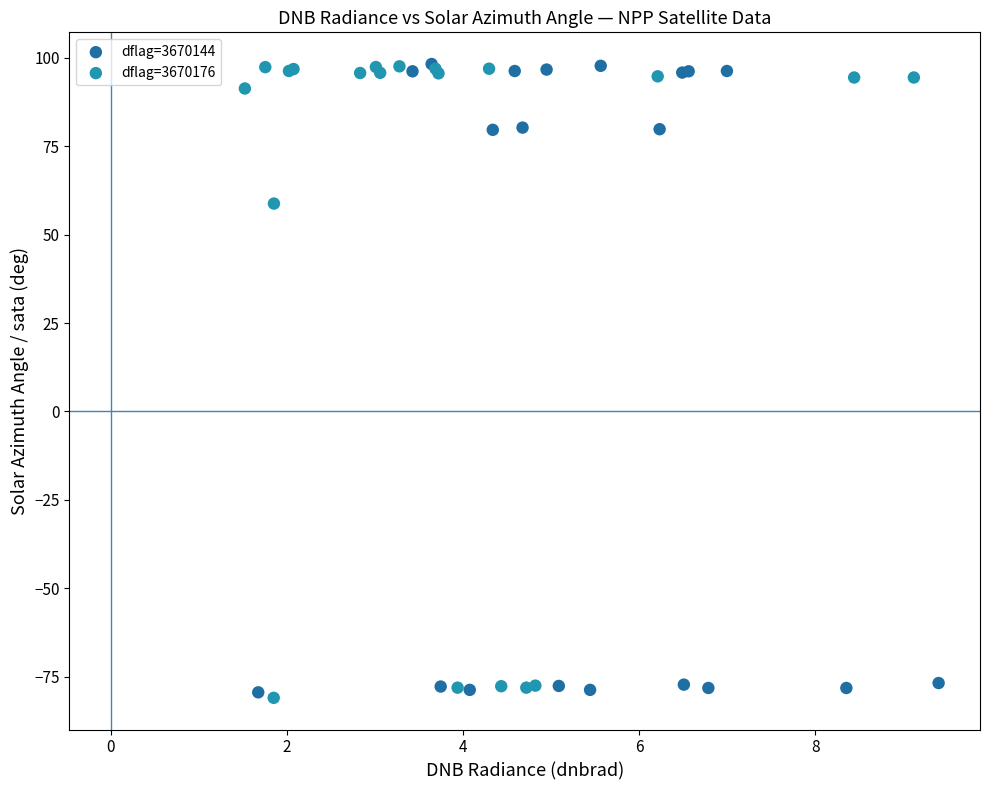

What are all the series names shown in the legend?

dflag=3670144, dflag=3670176